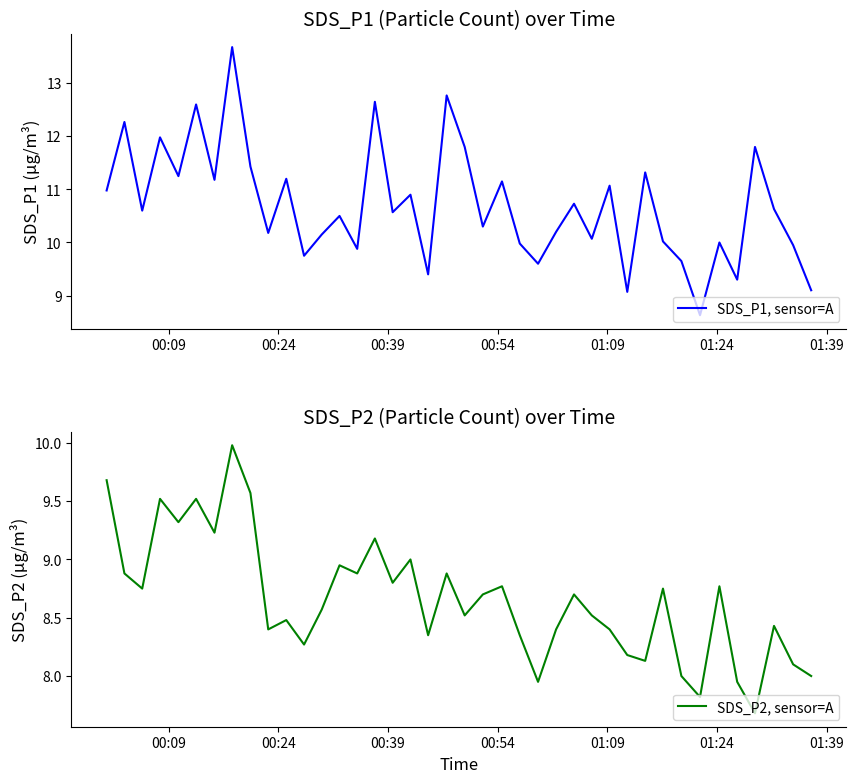

What is the minimum value for SDS_P1, sensor=A?

8.6